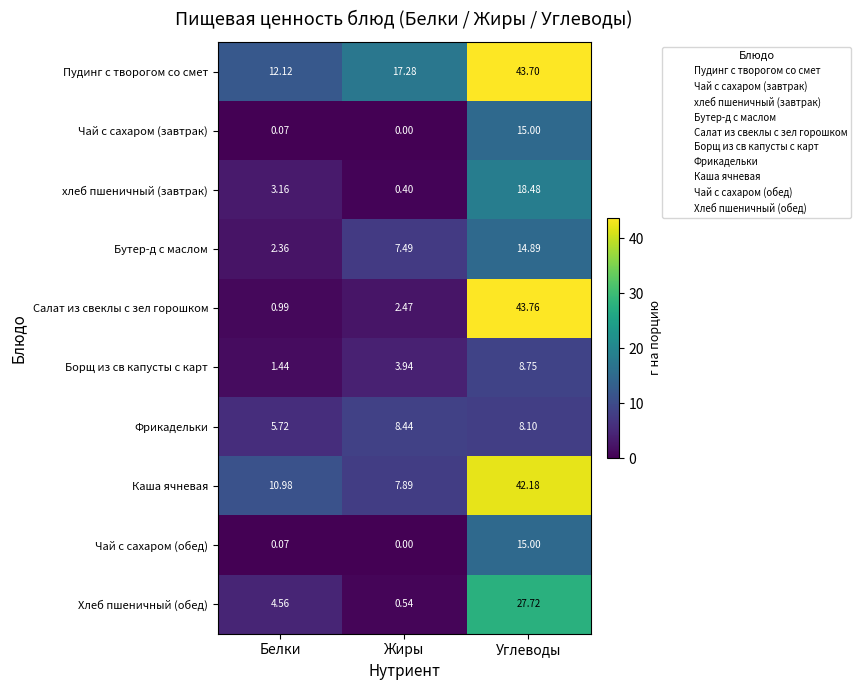

Between Жиры and Углеводы, which series saw the biggest shift?

Салат из свеклы с зел горошком